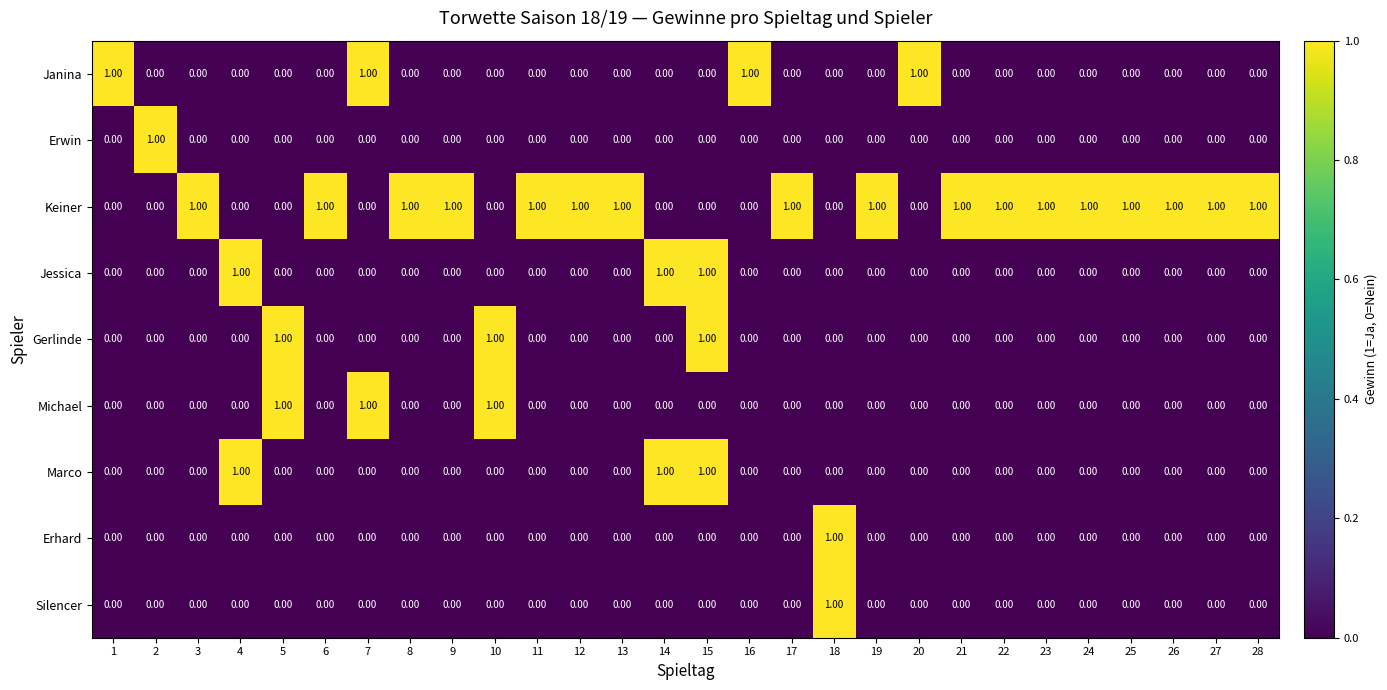

How many positive values does the Erhard series have?

1